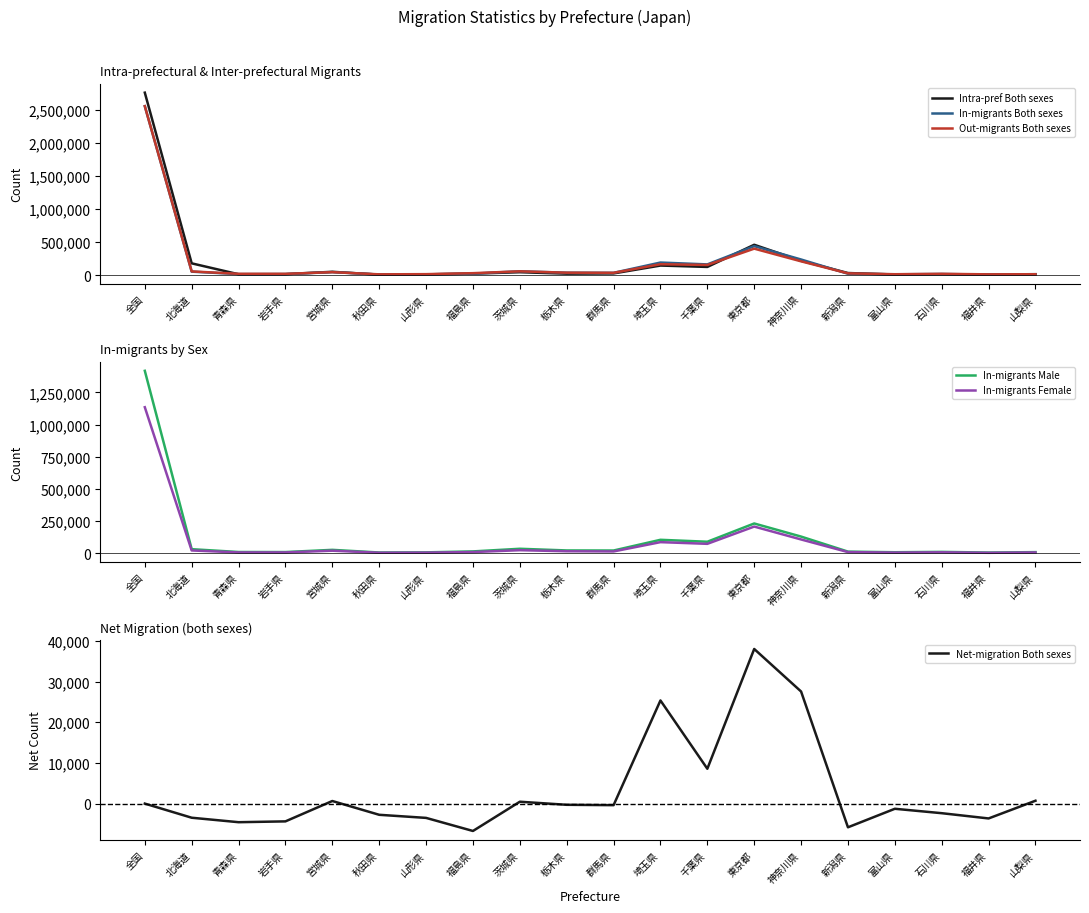

What is the difference between the maximum and second lowest values in the In-migrants Female series?

1130758